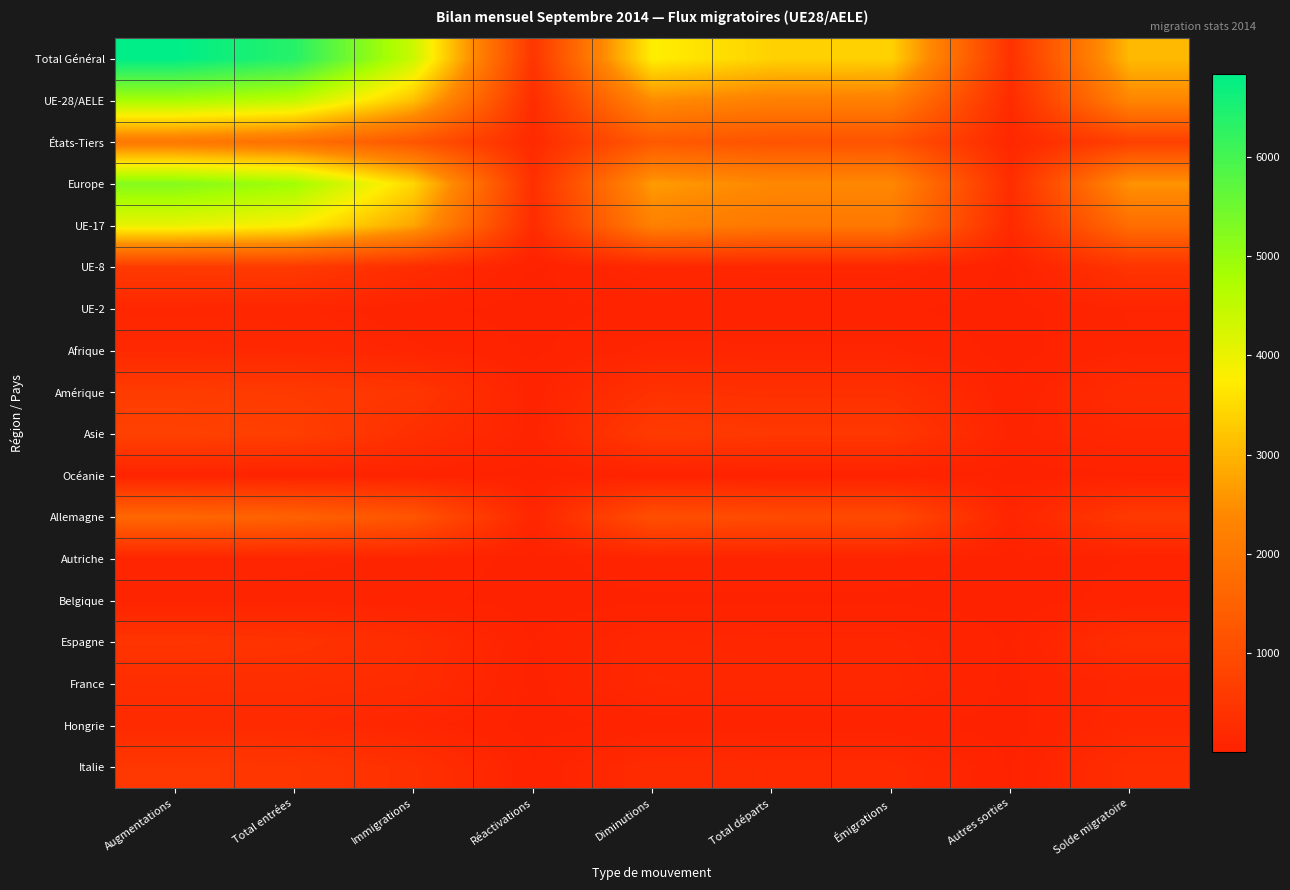

At which category is the sum across all series the highest?

Augmentations